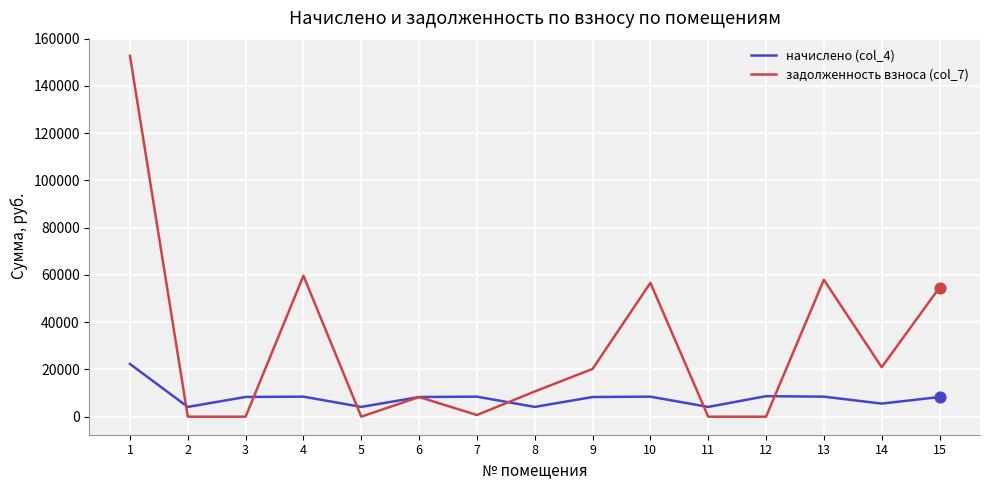

Which series has the widest spread of values?

задолженность взноса (col_7)